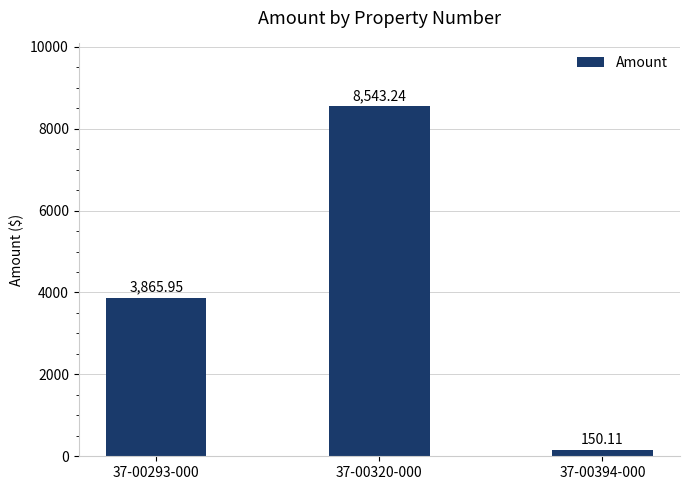

What is the sum of the values at 37-00394-000 and 37-00320-000?

8693.4